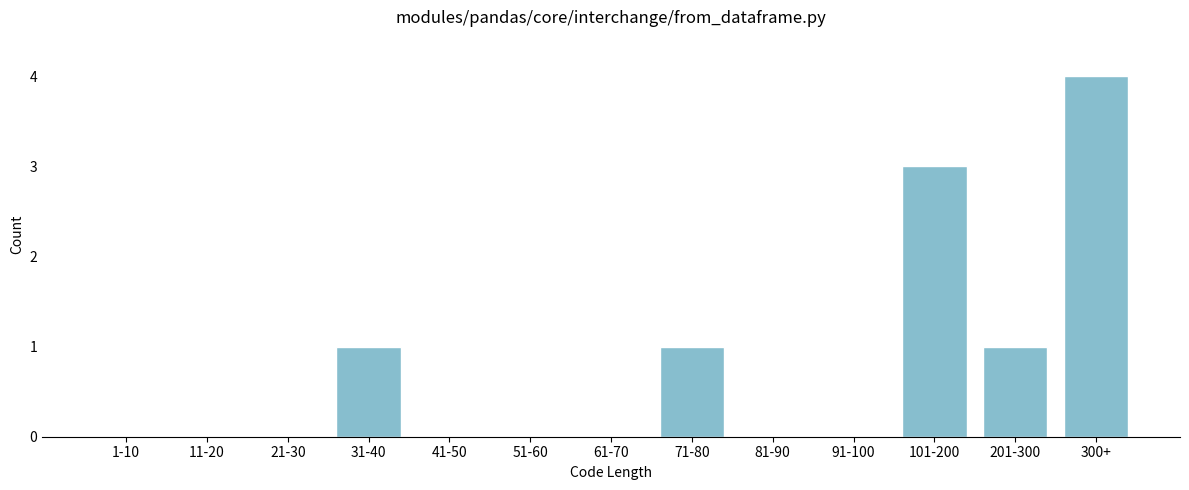

Reading left to right, list all the values displayed in this chart.

1-10=0	11-20=0	21-30=0	31-40=1	41-50=0	51-60=0	61-70=0	71-80=1	81-90=0	91-100=0	101-200=3	201-300=1	300+=4